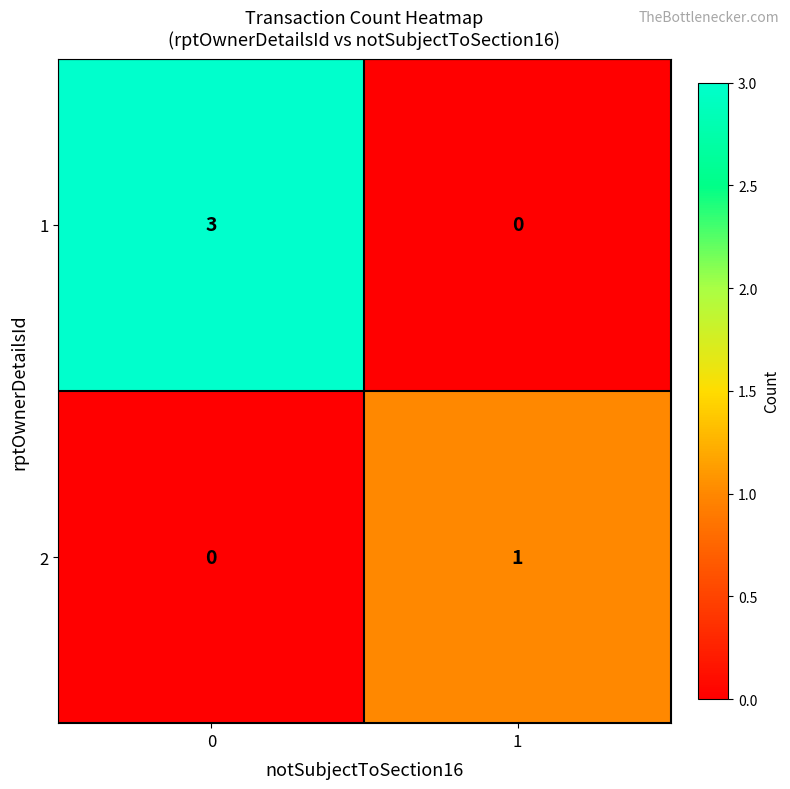

What is the sum of all 1 values?

3